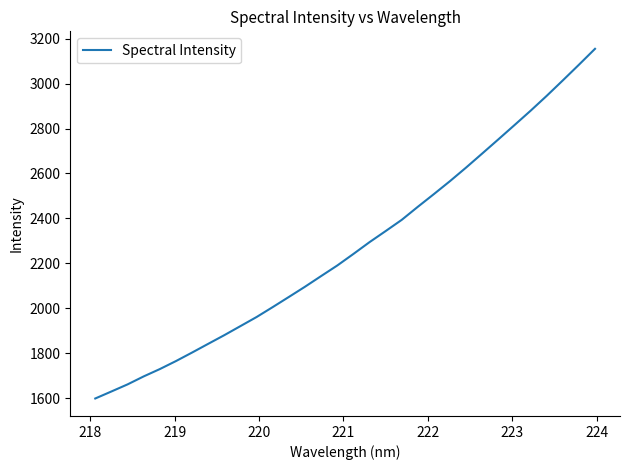

What is the smallest value displayed?

1599.0